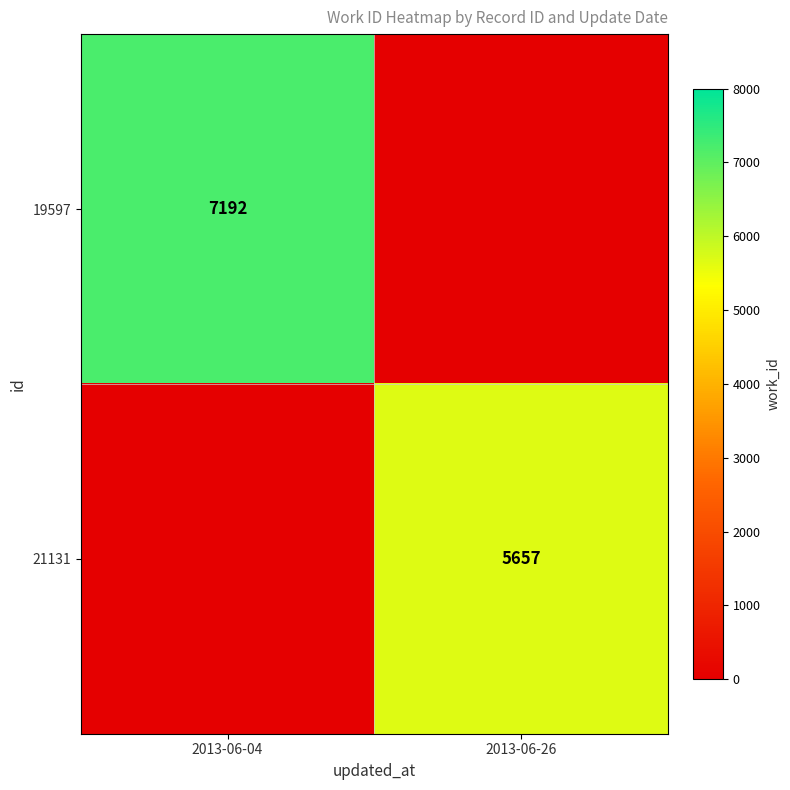

At which category is the sum across all series the highest?

2013-06-04